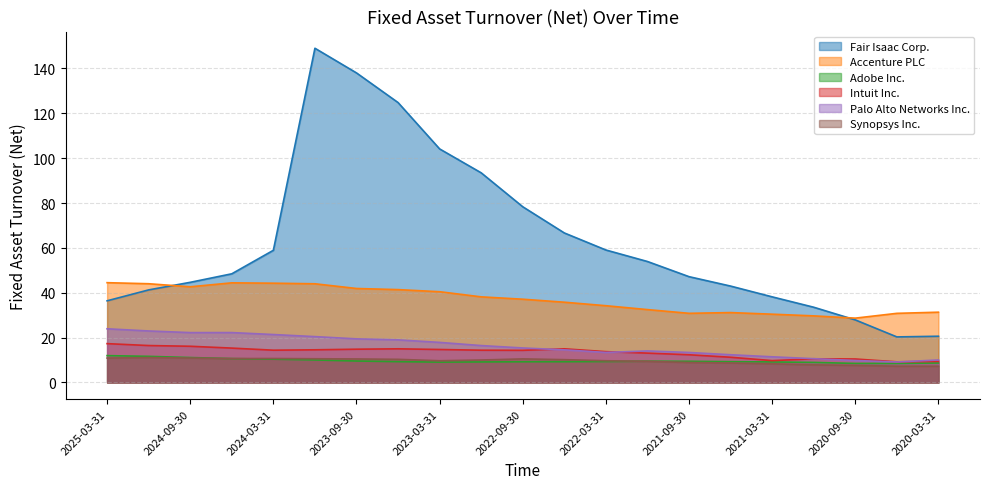

Which series has the widest spread of values?

Fair Isaac Corp.